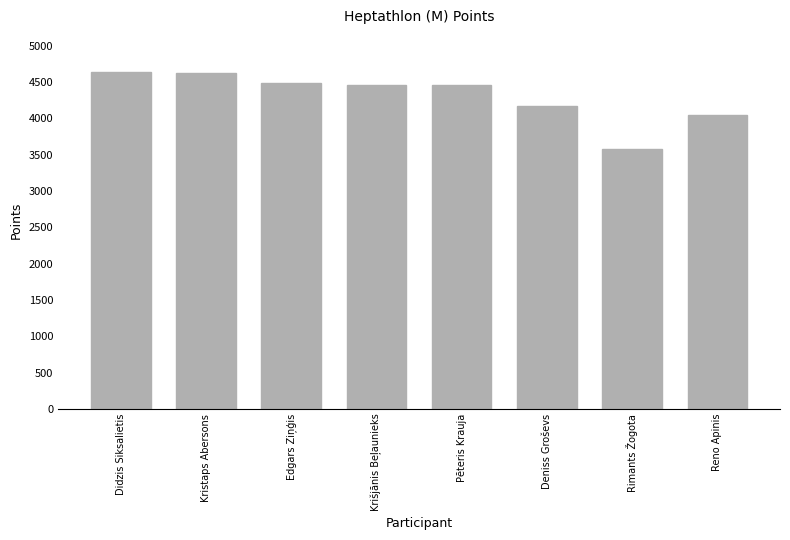

What position from the left is Krišjānis Beļaunieks?

4